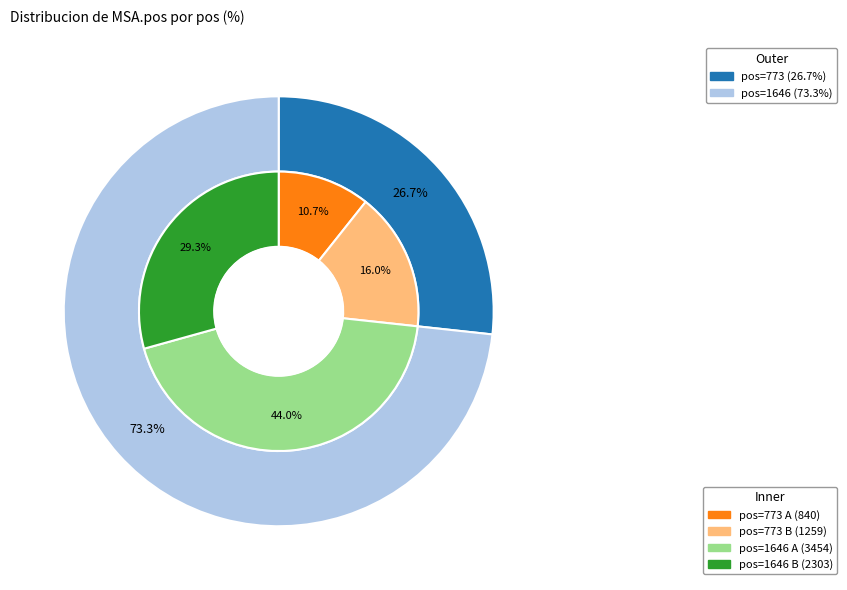

Count the number of slices in the pie.

2